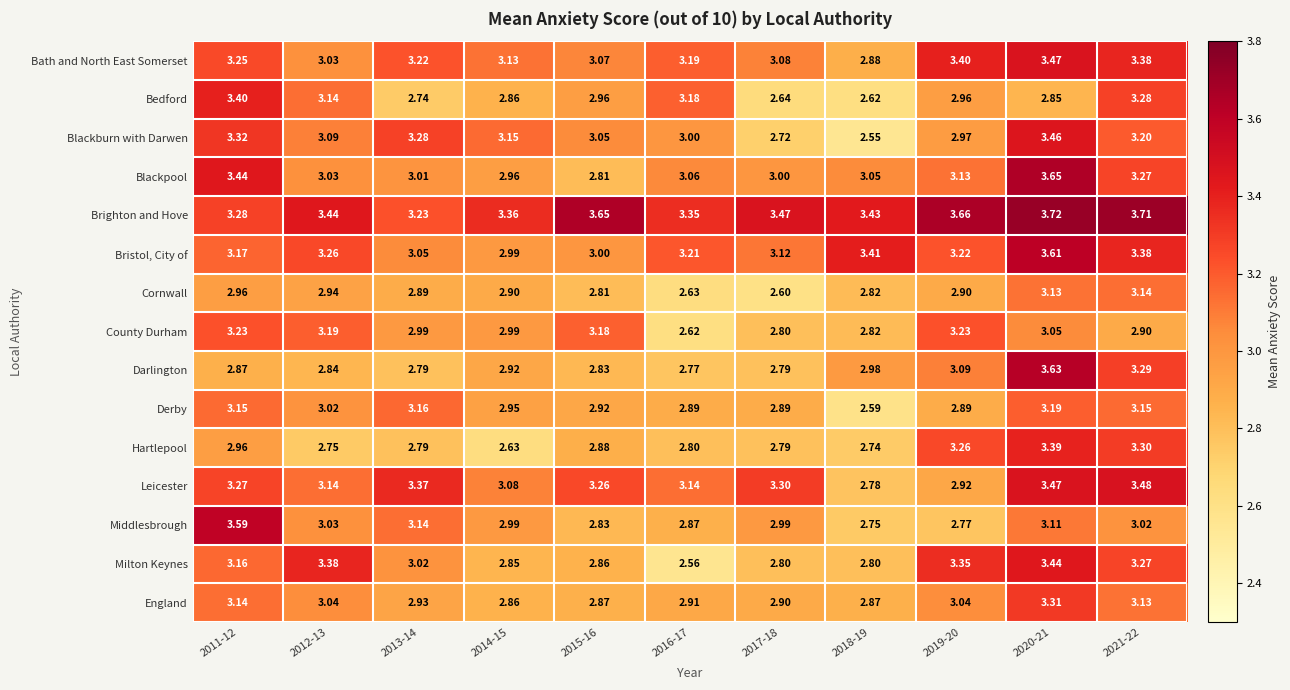

Which series has the largest total across all categories?

Brighton and Hove